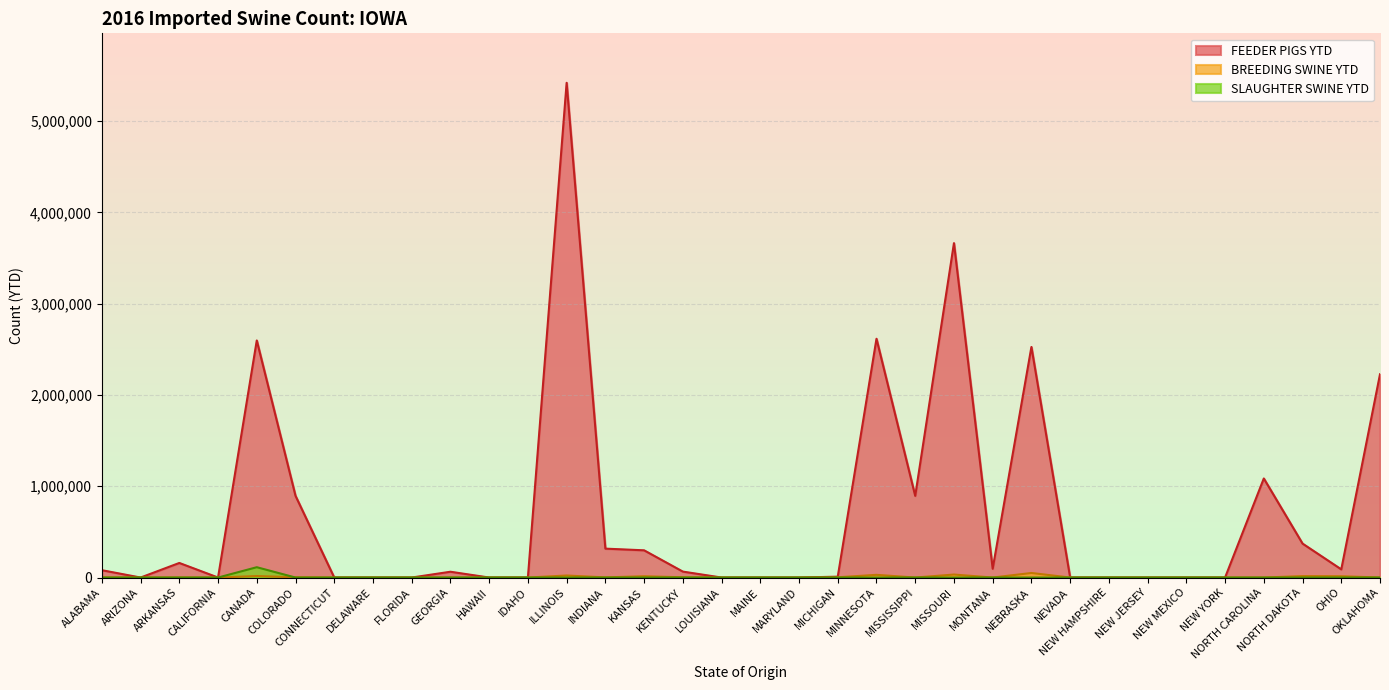

True or false: FEEDER PIGS YTD and BREEDING SWINE YTD intersect in this chart.

True